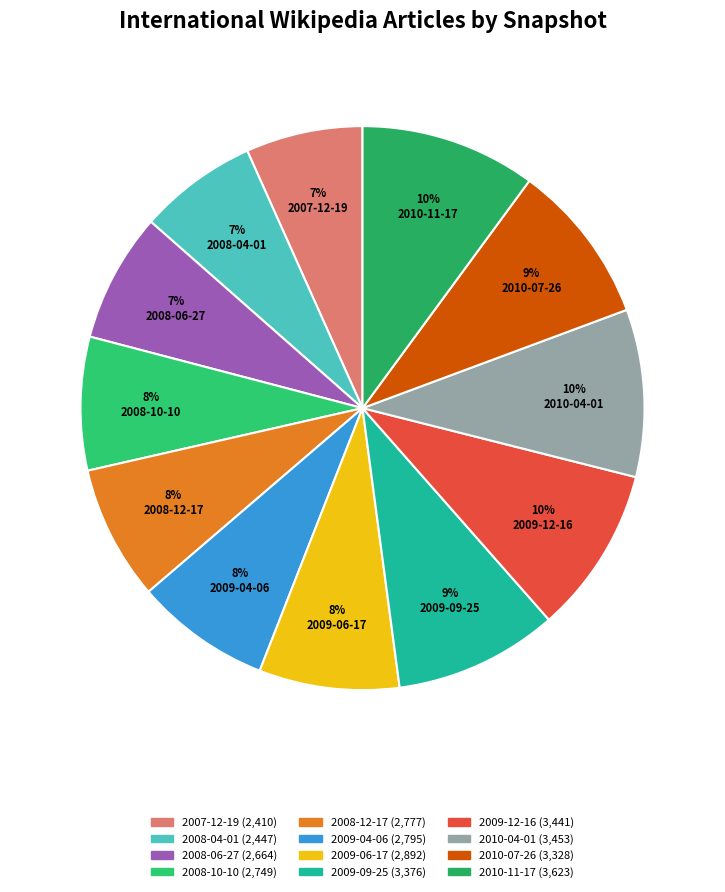

Is there a majority slice in this chart?

No